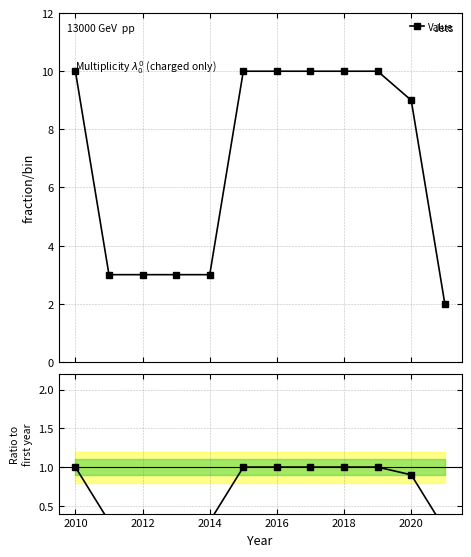

True or false: Value / Value(2010) has more than 0 interior local peaks.

False